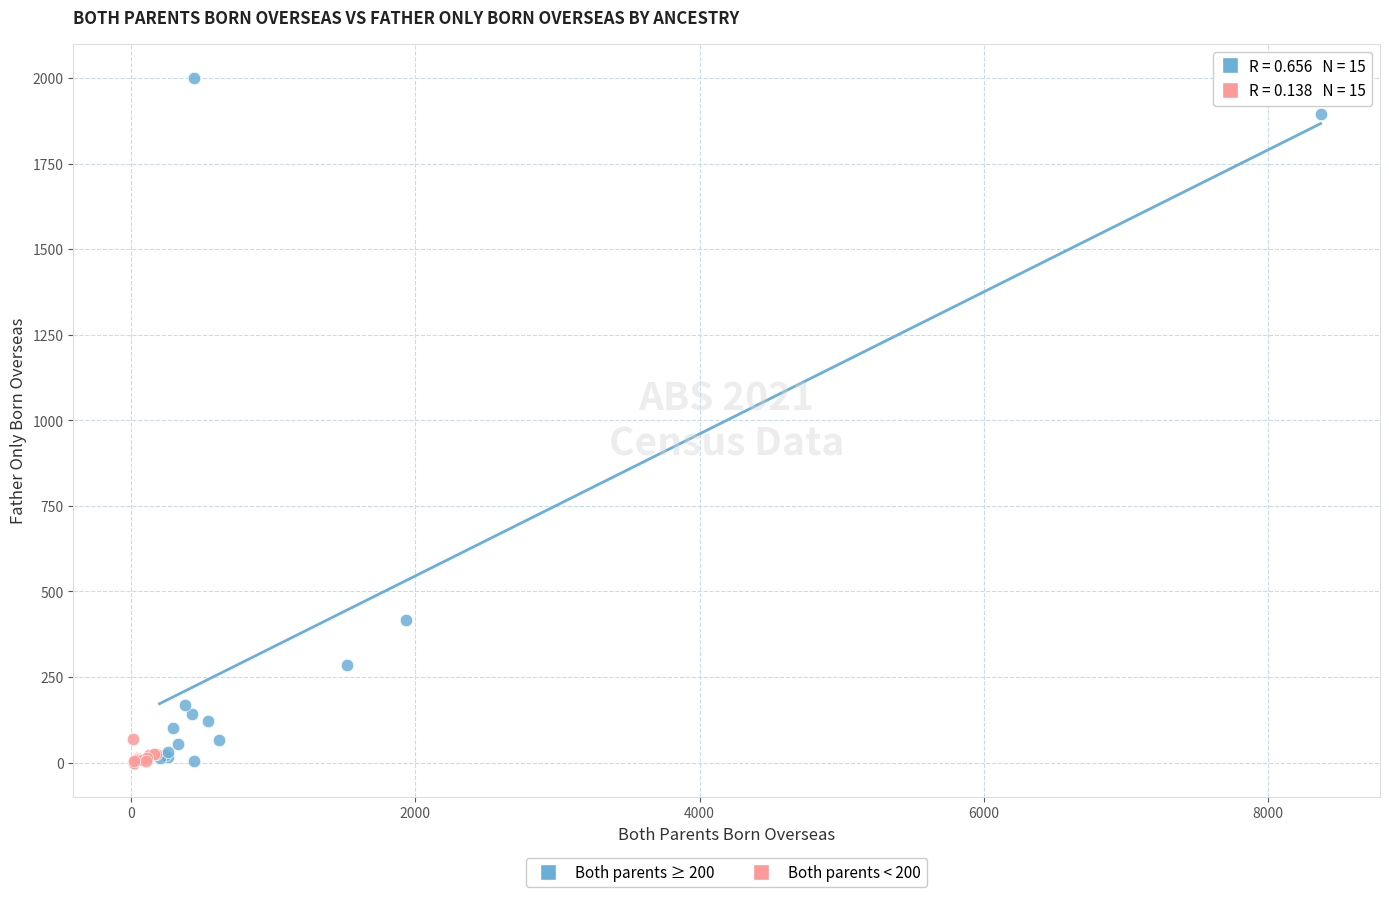

Which series contains the highest Y value?

Both parents ≥ 200